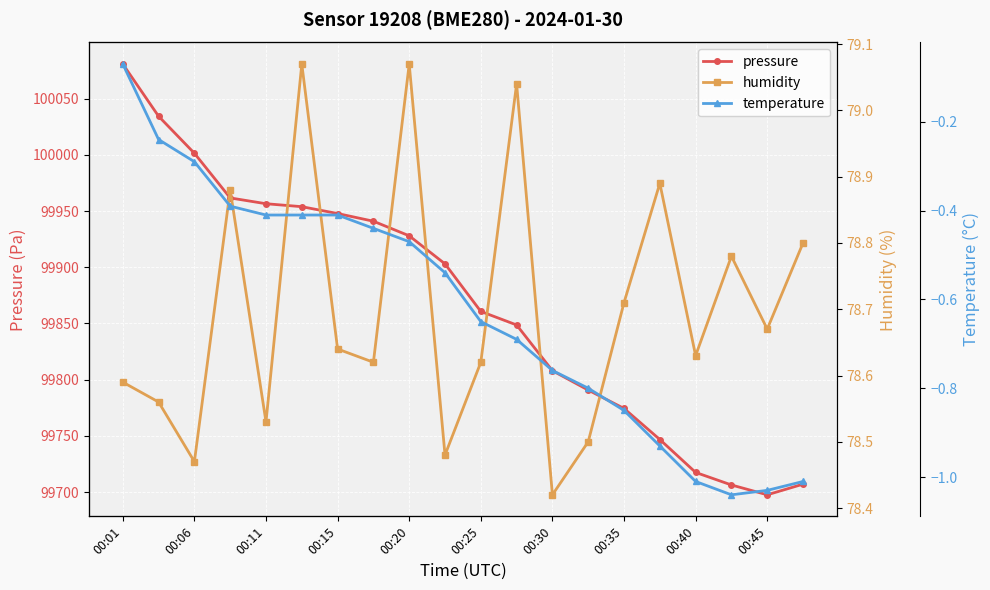

Is this an area chart (filled region under the line)?

No